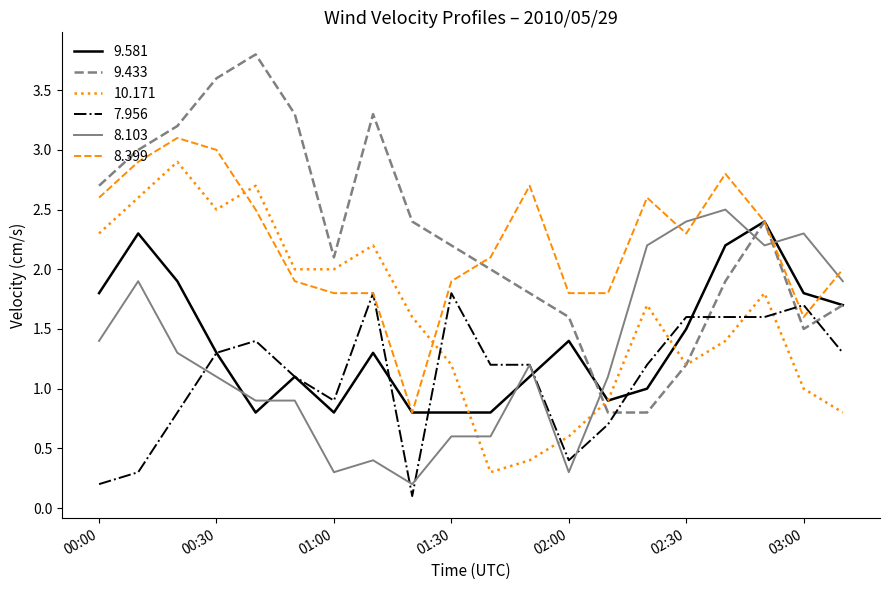

Which series has the widest spread of values?

9.433